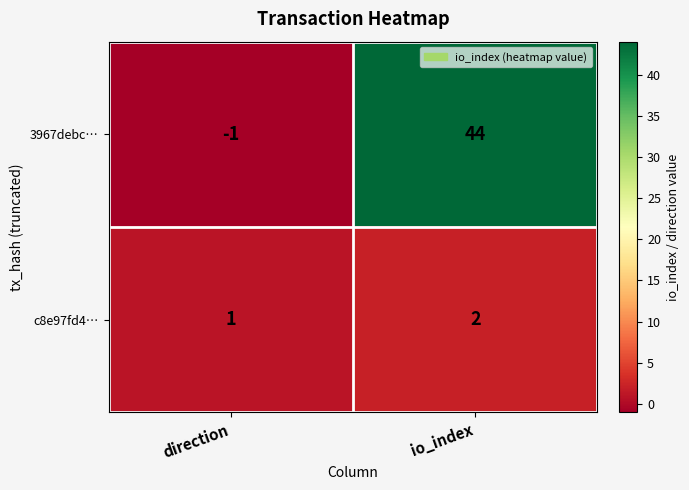

Which series changed the most between direction and io_index?

3967debc…